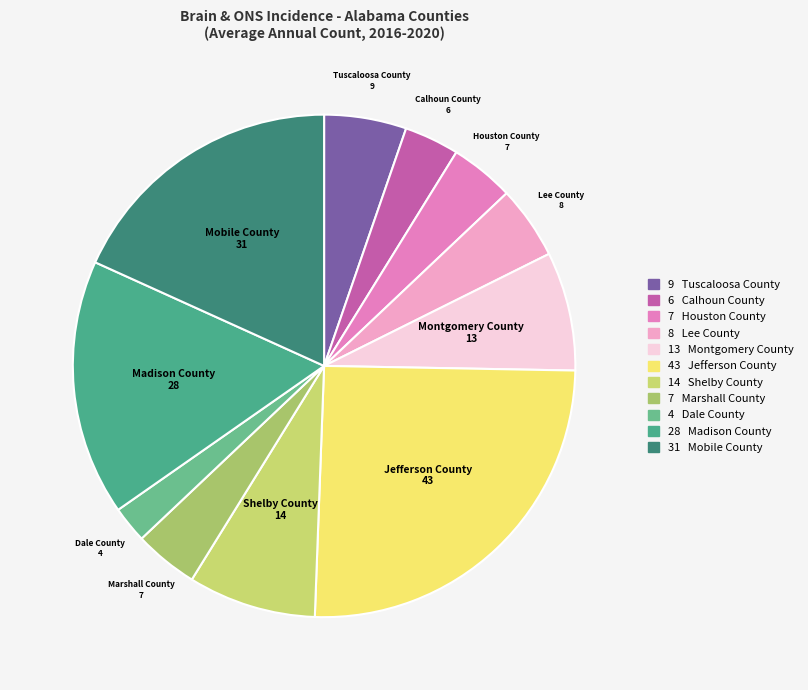

Is the sum of Tuscaloosa County and Madison County greater than half?

No